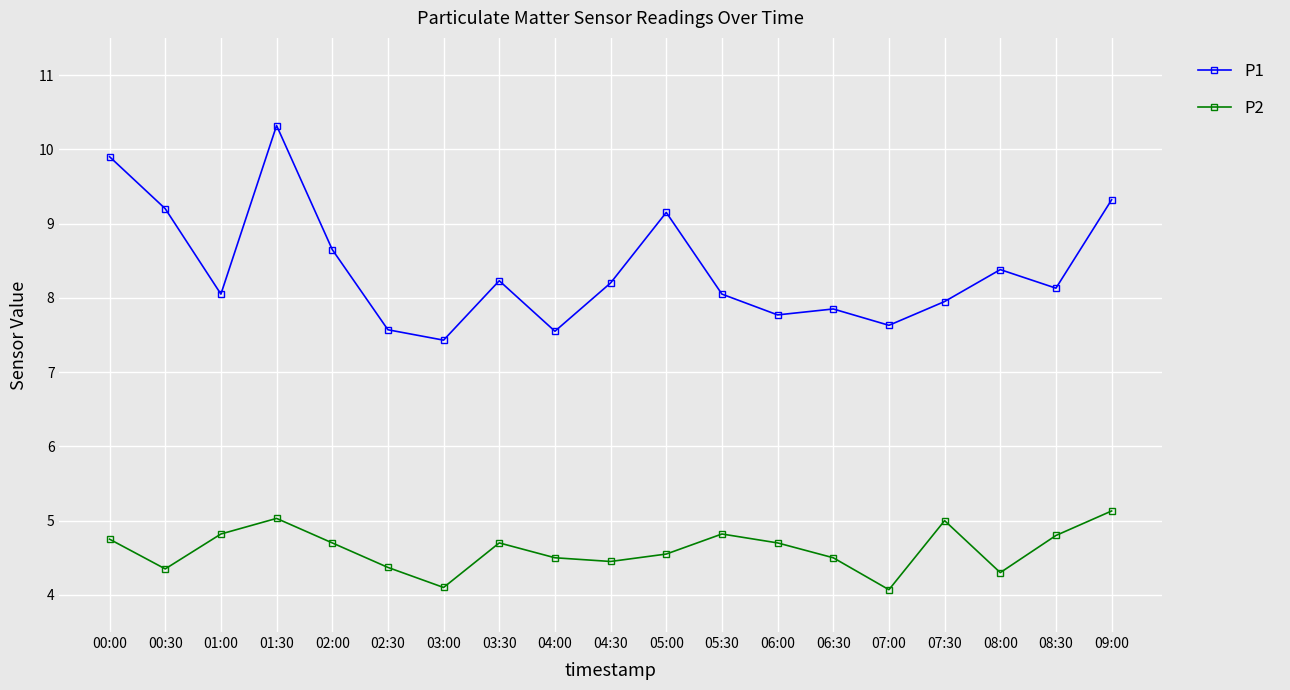

True or false: P1 has more than 0 interior local peaks.

True